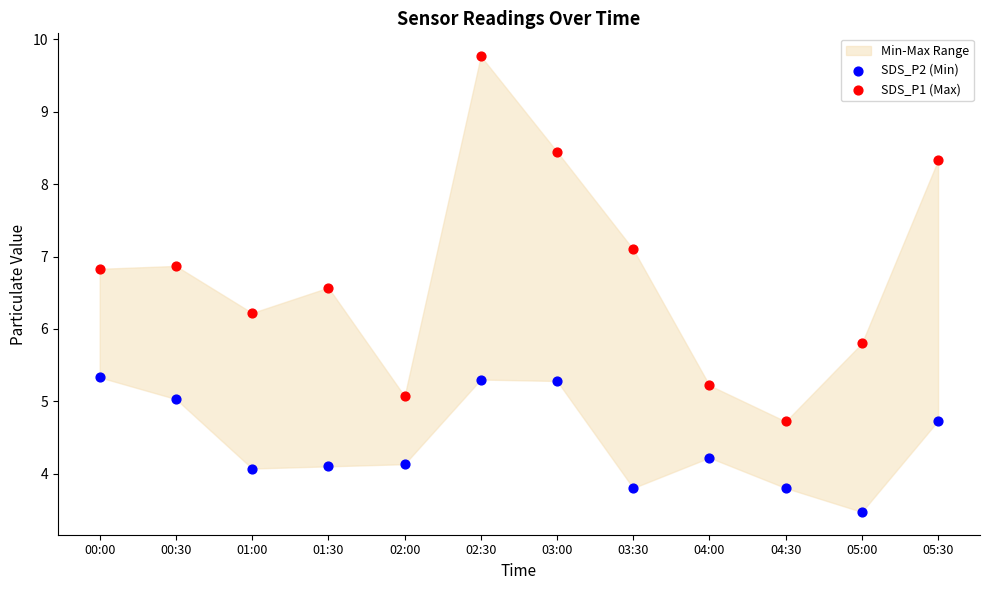

Which series reaches the maximum Y coordinate?

SDS_P1 (Max)